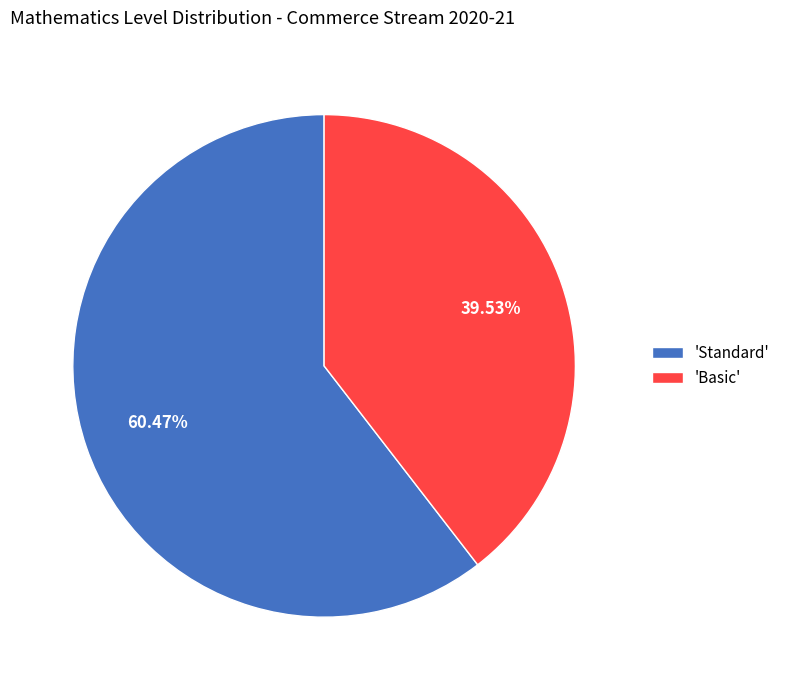

To the nearest percent, what is the difference between the largest and smallest slice percentages?

21%